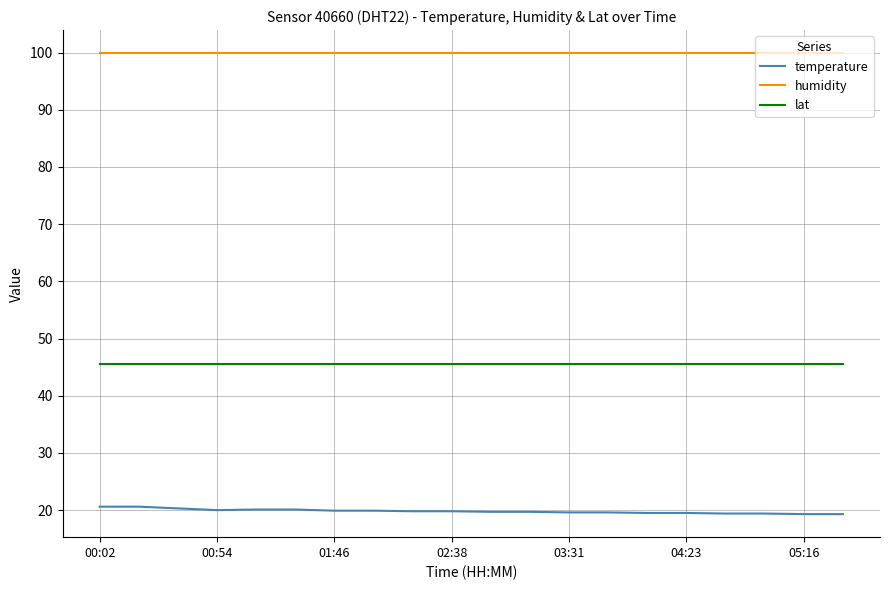

List the series in order of their overall mean, lowest first.

temperature, lat, humidity